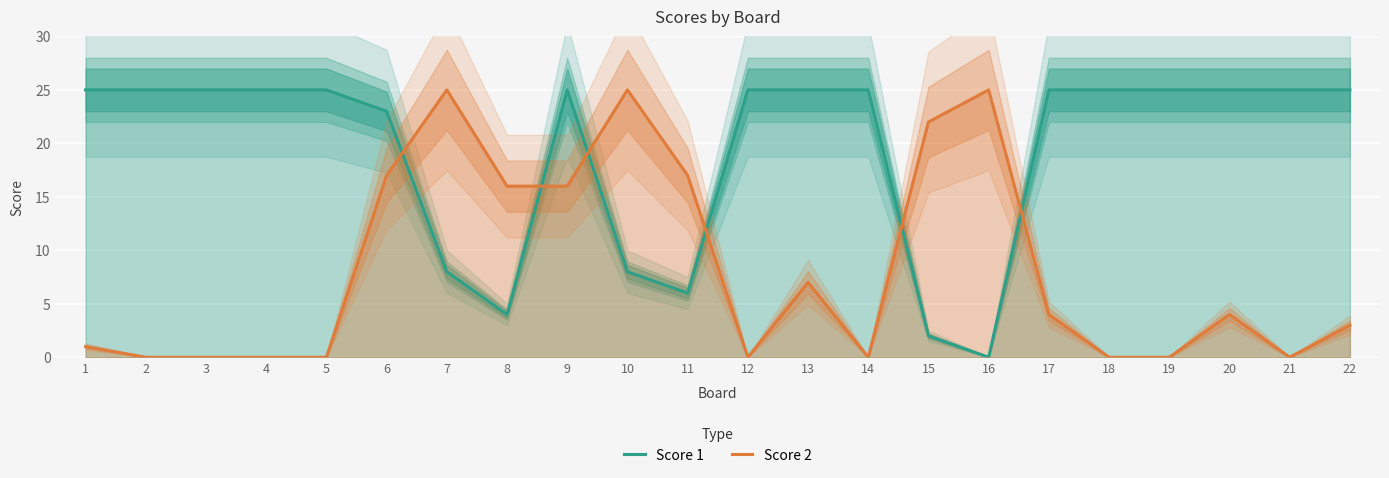

True or false: Score 2 has a value of -9 at 5.

False